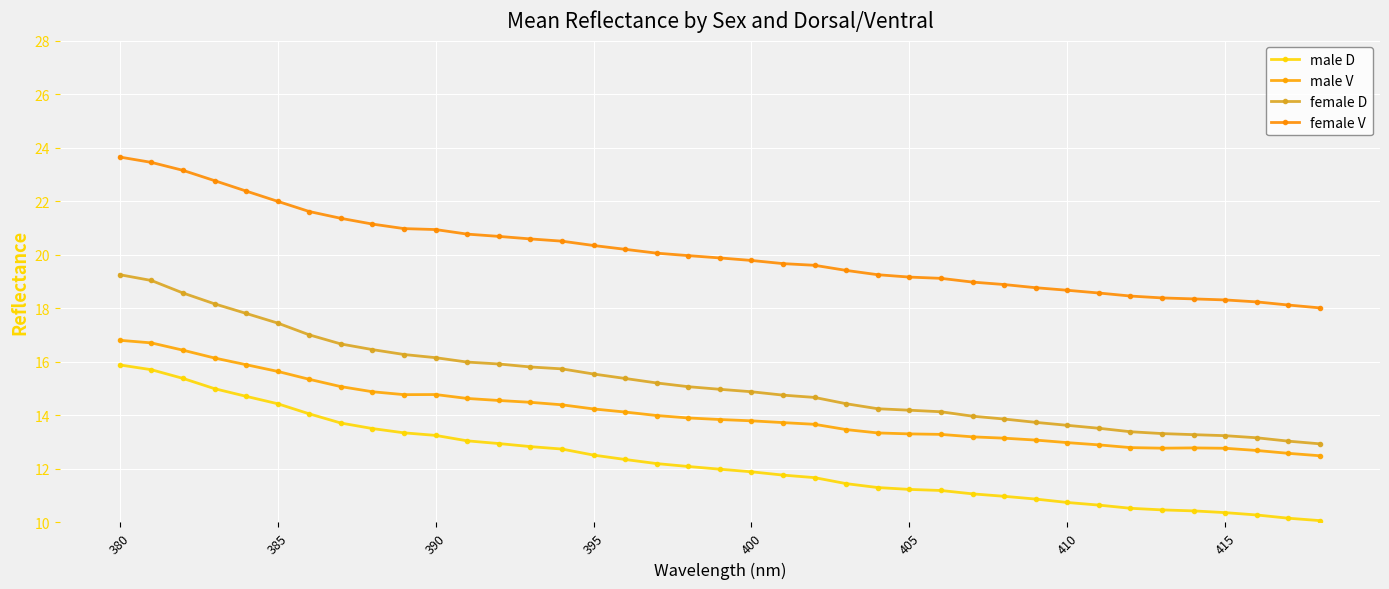

What are all the series names shown in the legend?

male D, male V, female D, female V